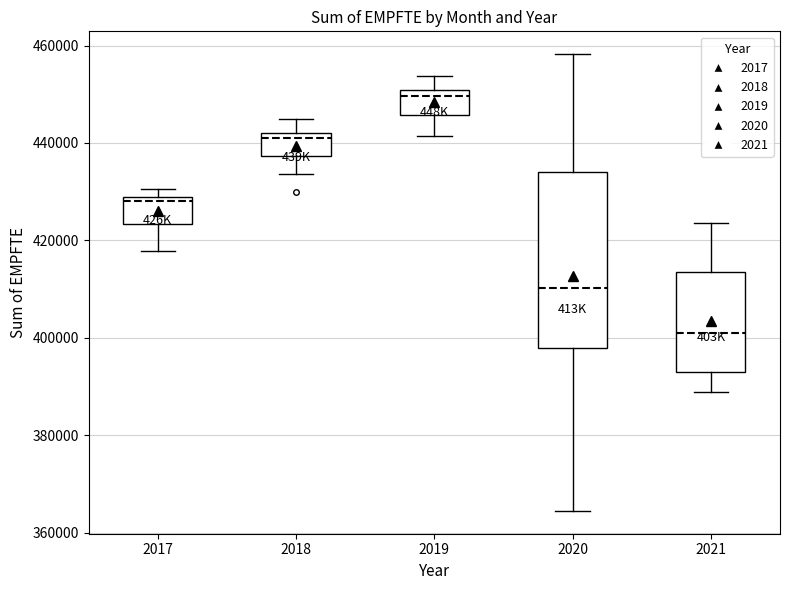

Reading left to right, transcribe this box plot: for each box, give where its median line is, the range the box spans, and where its two whiskers end, as read against the y-axis. The values are not printed on the chart, so give them approximately, as read against the axis.

2017: median 428000 (just below the box's upper edge), box 424000 to 428000, whiskers 418000 to 430000
2018: median 442000 (just below the box's upper edge), box 438000 to 442000, whiskers 434000 to 444000
2019: median 450000 (just below the box's upper edge), box 446000 to 450000, whiskers 442000 to 454000
2020: median 410000, box 398000 to 434000, whiskers 364000 to 458000
2021: median 402000, box 392000 to 414000, whiskers 388000 to 424000